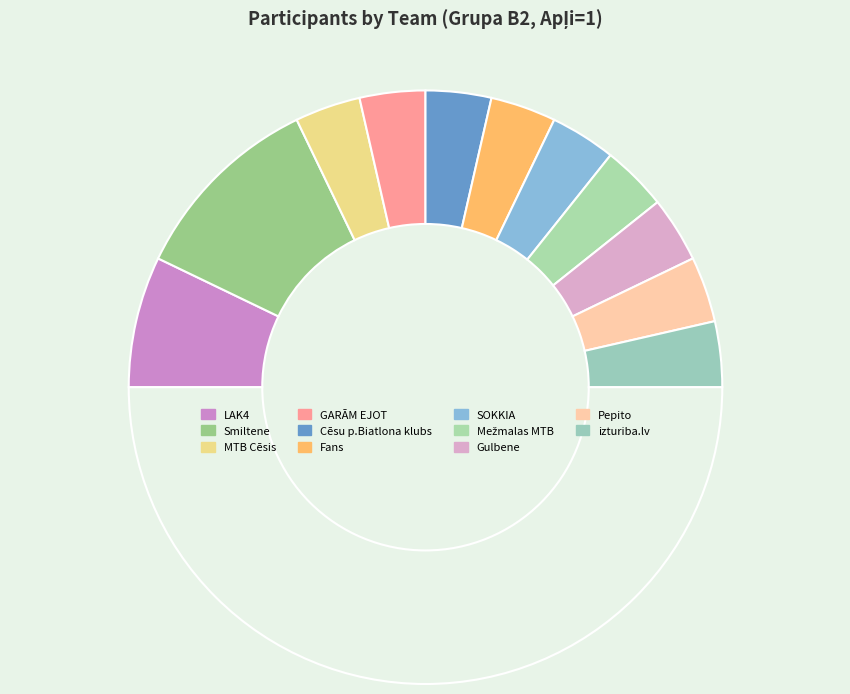

How many slices are in this pie chart?

12